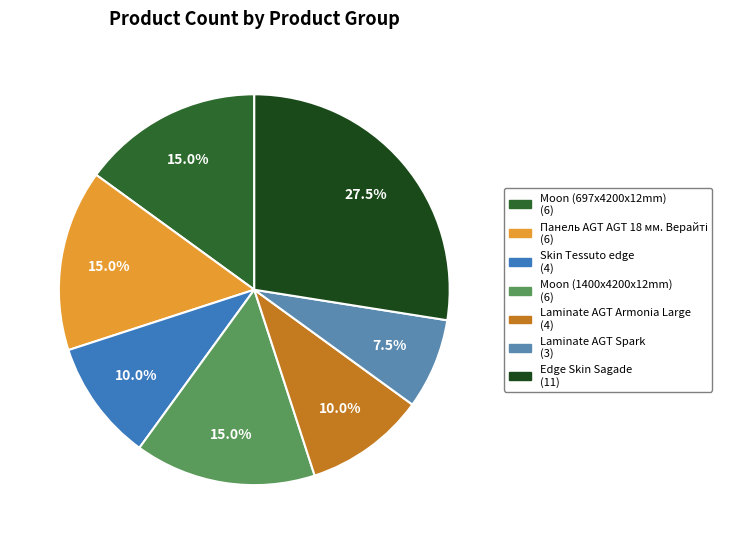

Count the number of slices in the pie.

7